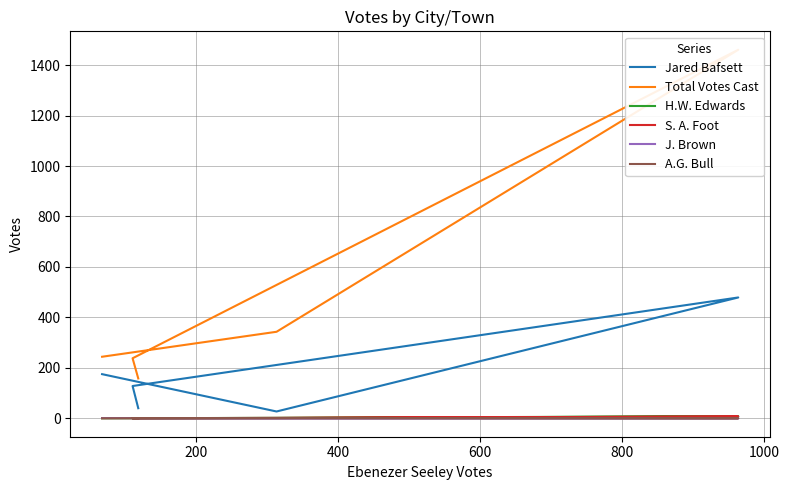

Reading left to right, list all the values displayed in this chart.

Jared Bafsett: 175	27	479	128	40
Total Votes Cast: 244	343	1461	238	158
H.W. Edwards: 0	1	8	0	0
S. A. Foot: 1	1	7	0	0
J. Brown: 1	0	0	0	0
A.G. Bull: 0	1	0	0	0